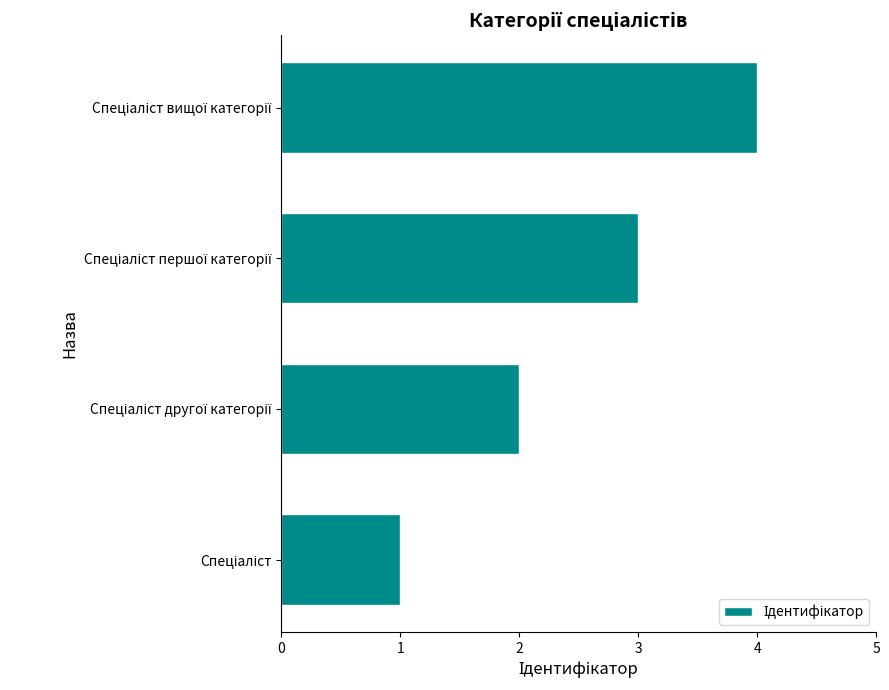

What is the greatest value displayed?

4